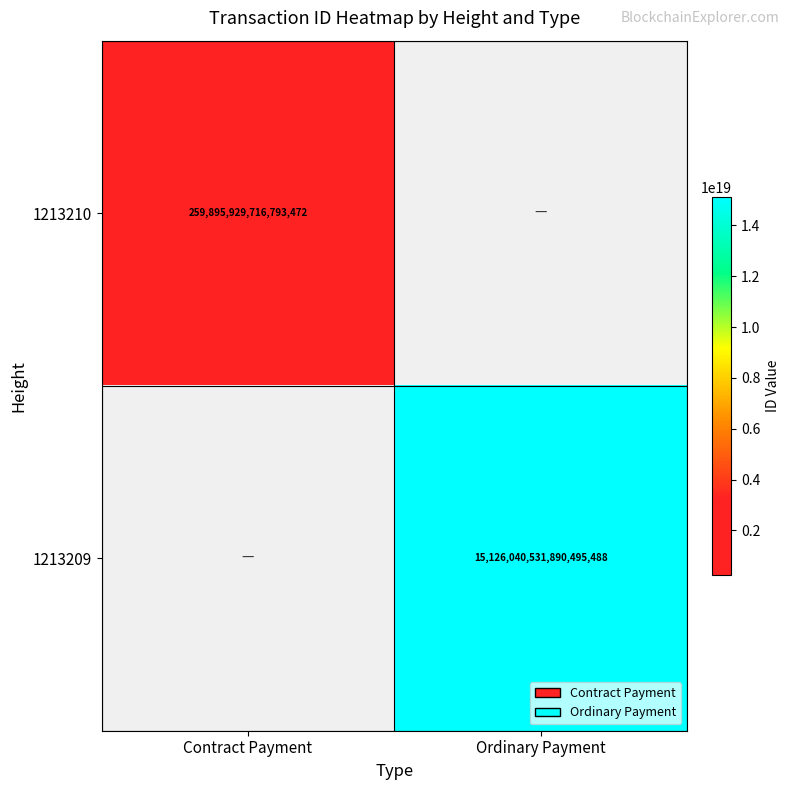

Is the value of 1213210 at Contract Payment greater than the value of 1213209 at Ordinary Payment?

No